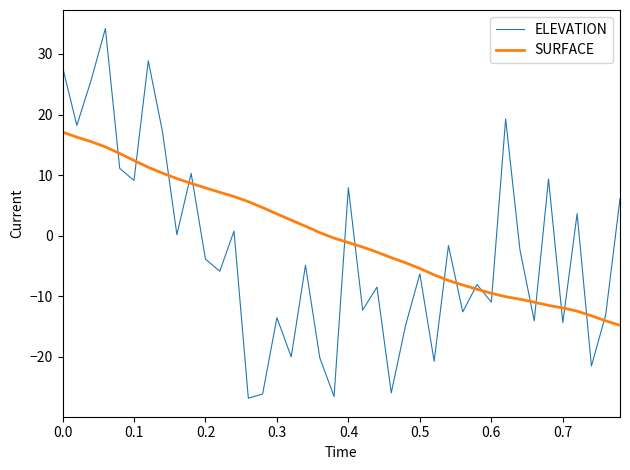

Which series has the widest spread of values?

ELEVATION